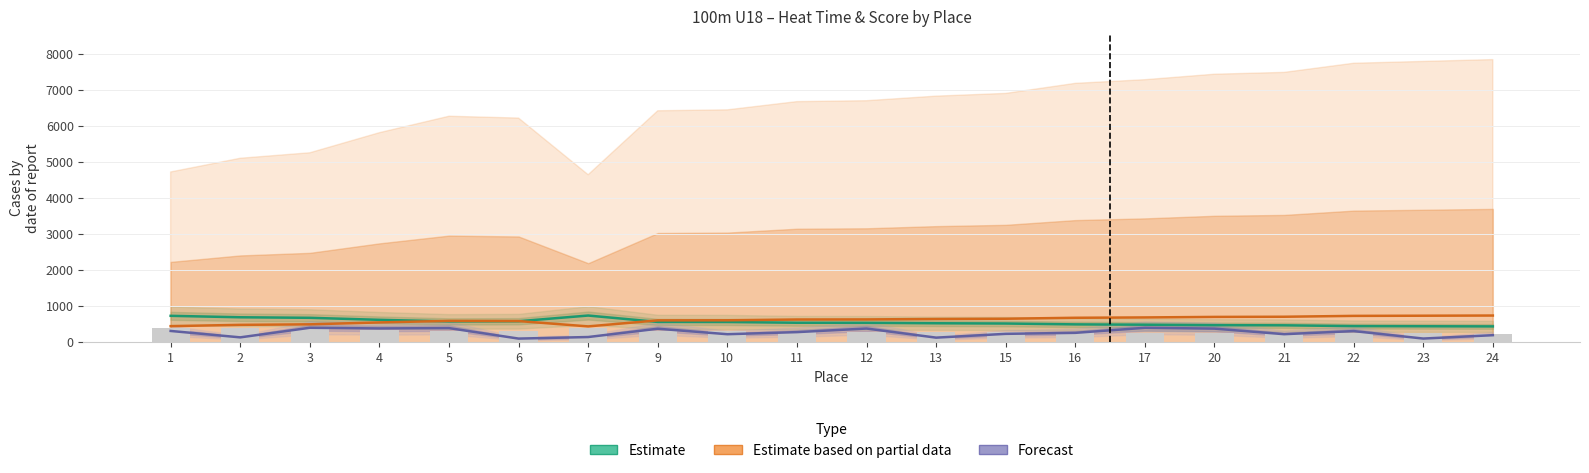

What is the difference between the maximum and second lowest values in the Estimate based on partial data series?

293.8